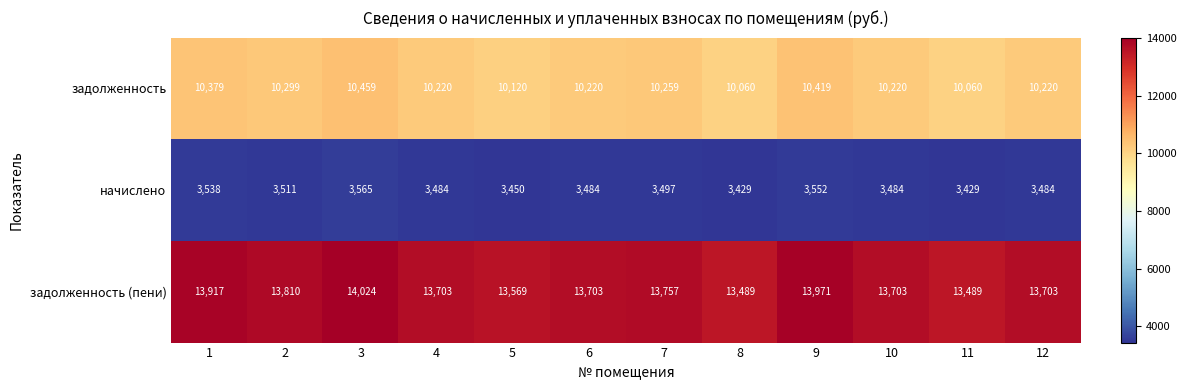

Count the задолженность (пени) values in the range 13703 to 13917.

7